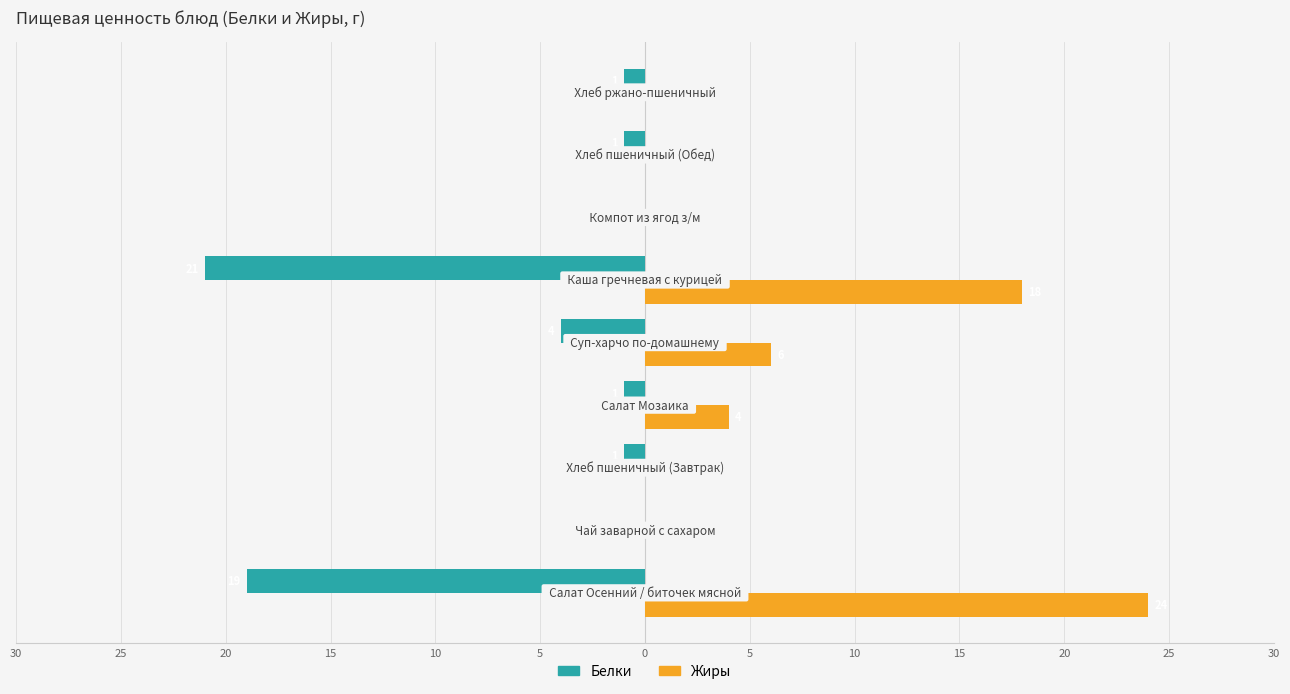

Rank the series by their maximum value, from highest to lowest.

Жиры, Белки